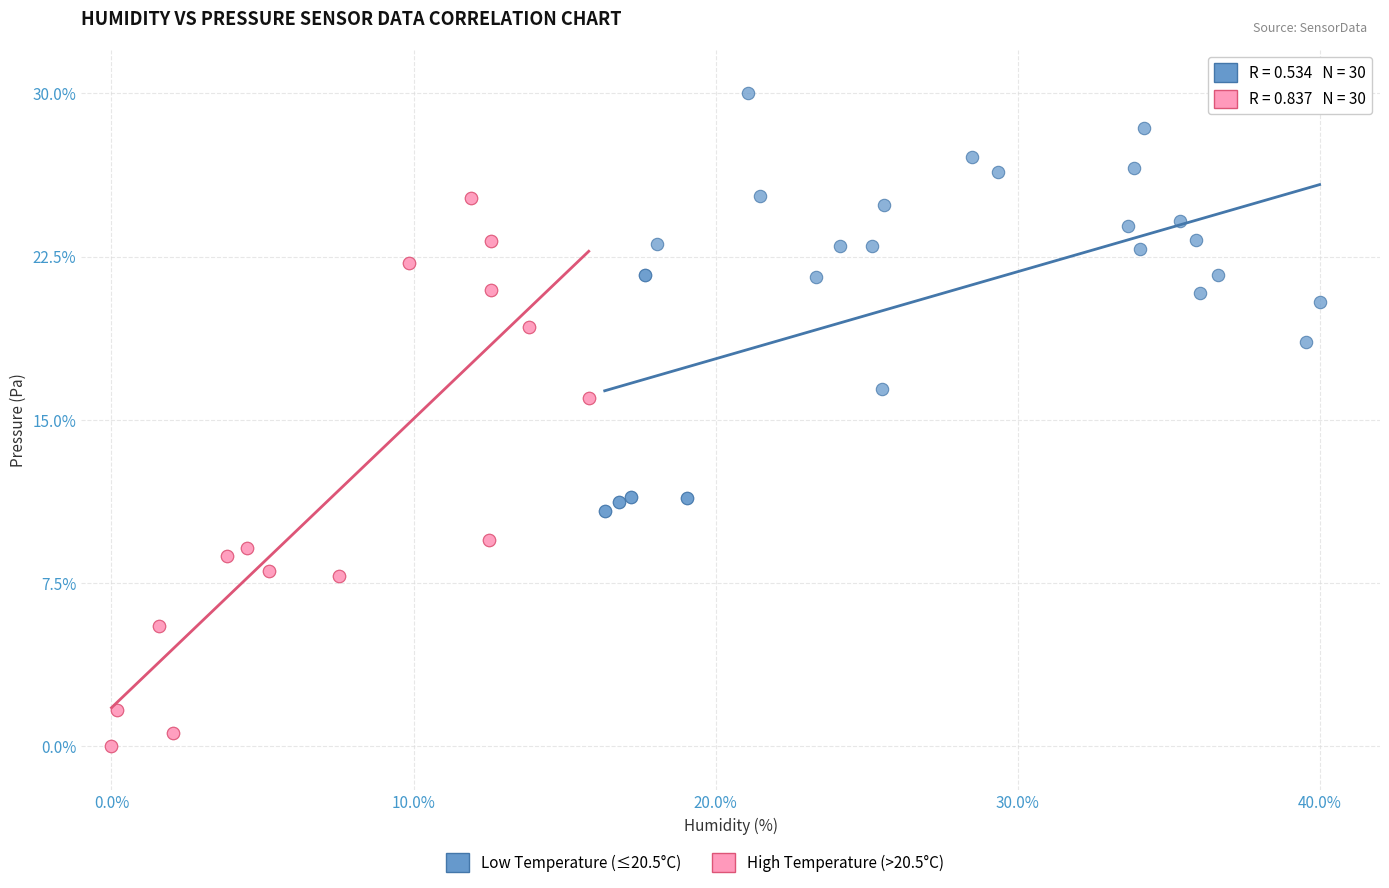

Which series has the widest spread of Y values?

High Temperature (>20.5°C)